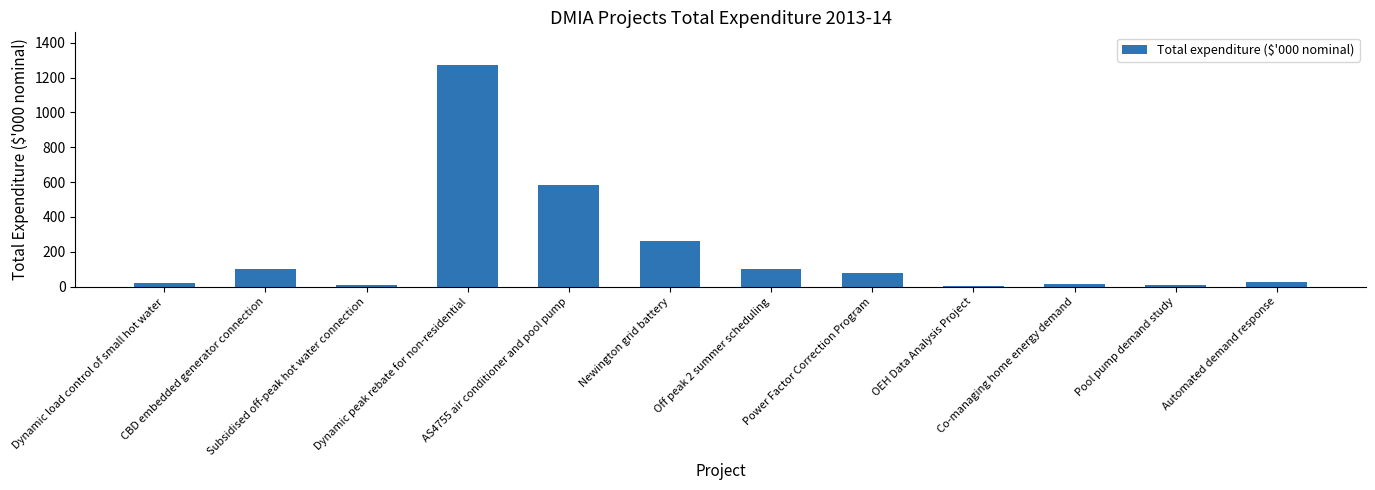

Which category has the highest value across all series?

Dynamic peak rebate for non-residential